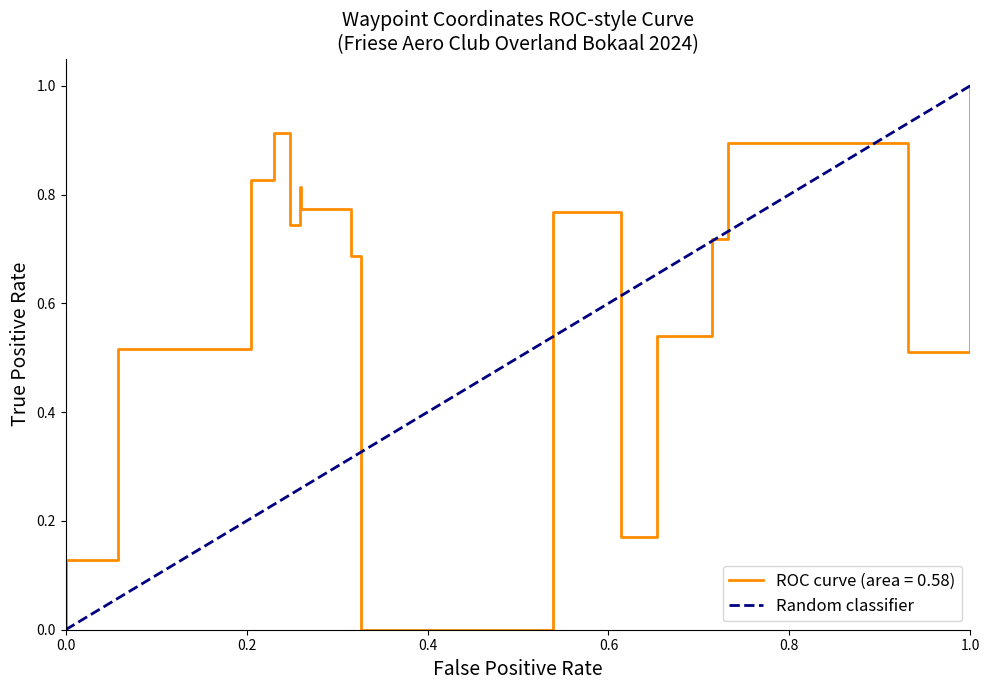

How many positive values are there?

1